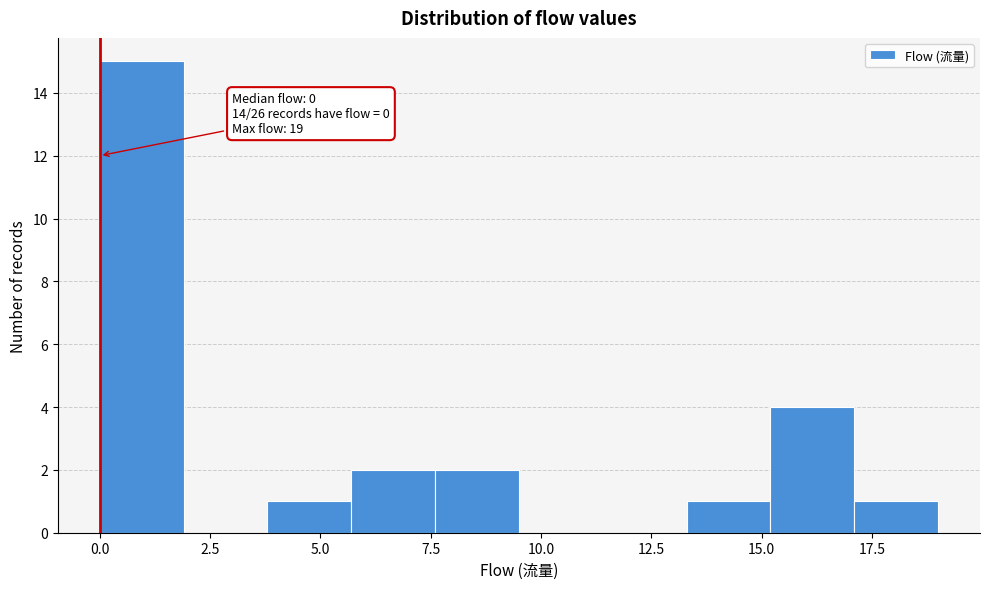

Around what value on the x-axis is the tallest bar? Give the approximate position of its centre, as read against the axis.

1.0